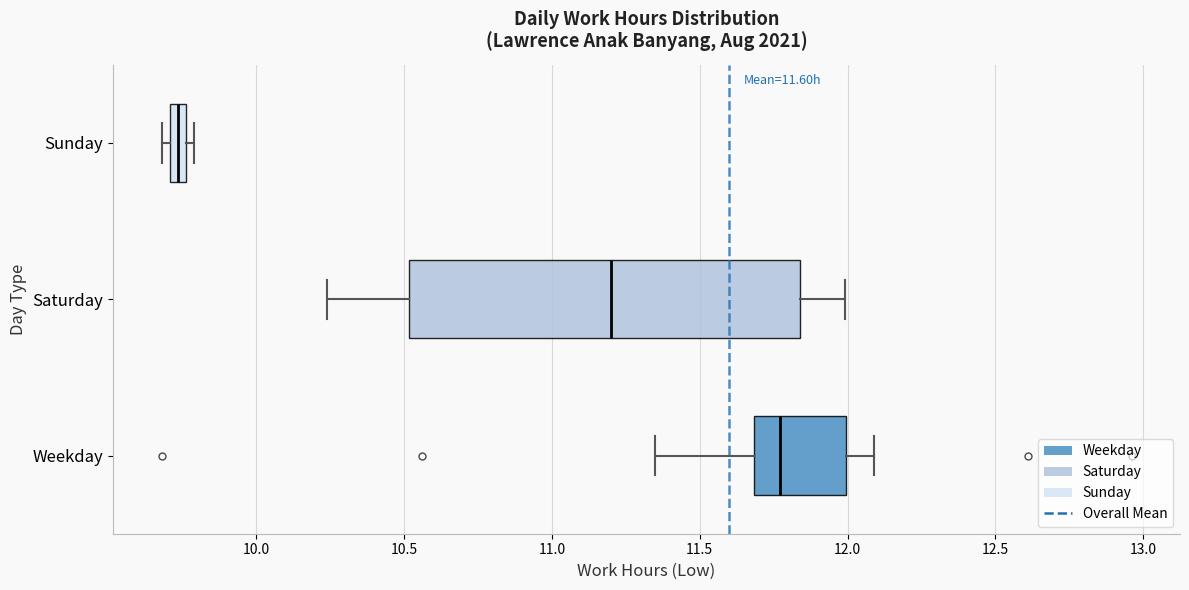

Where does the median line of the box for Weekday sit on the x-axis? The values are not printed on the chart, so give them approximately, as read against the axis.

11.75